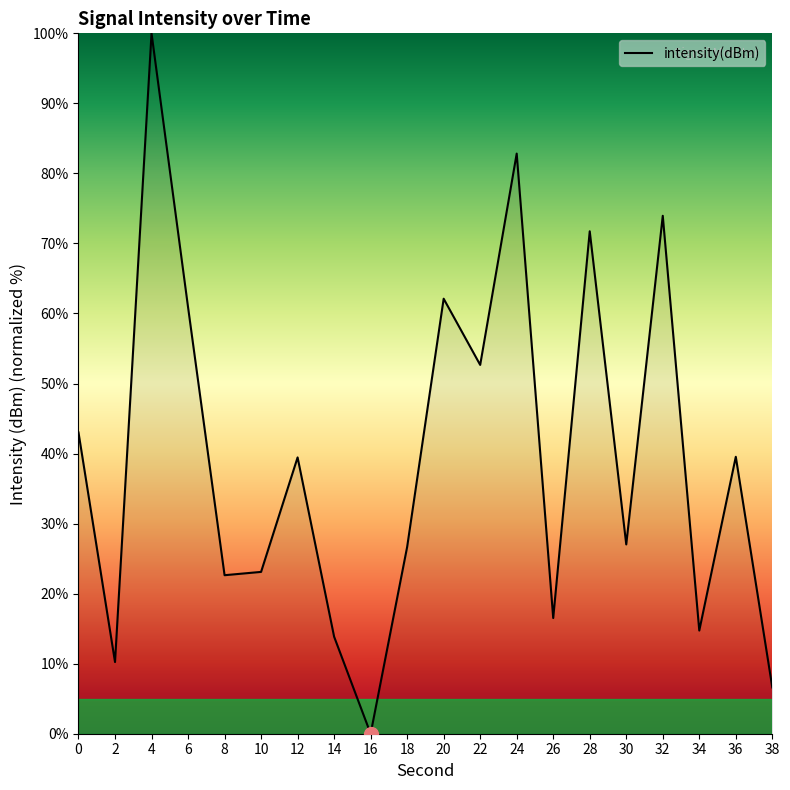

What is the sum of all values?

787.6